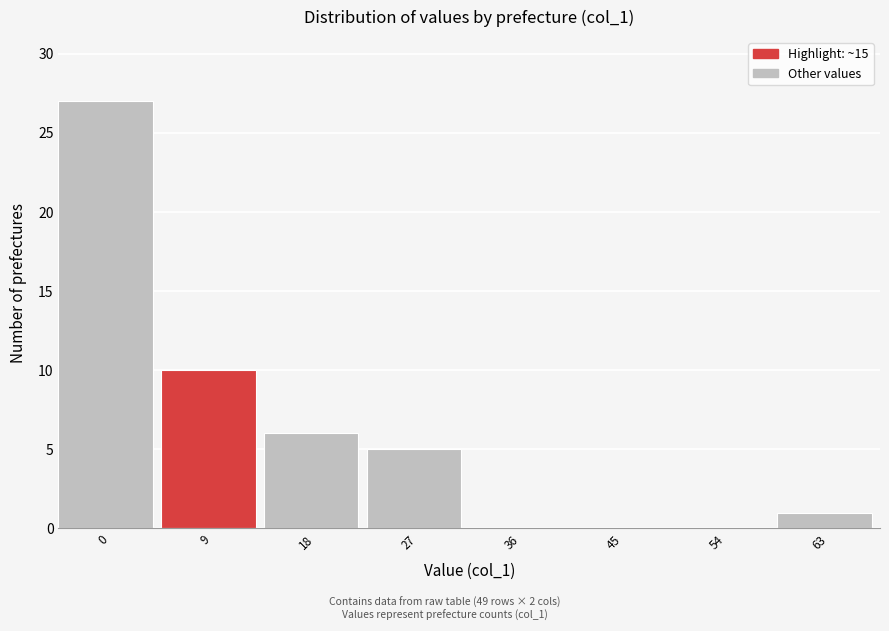

Reading right to left, extract all data points from this chart.

63=1	54=0	45=0	36=0	27=5	18=6	9=10	0=27